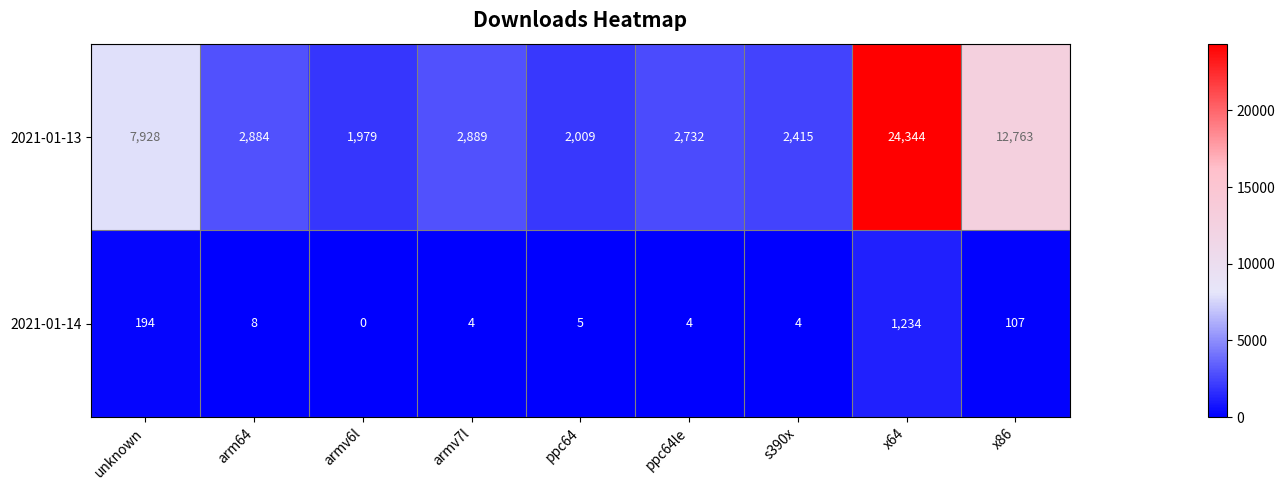

Count the number of categories in the chart.

9